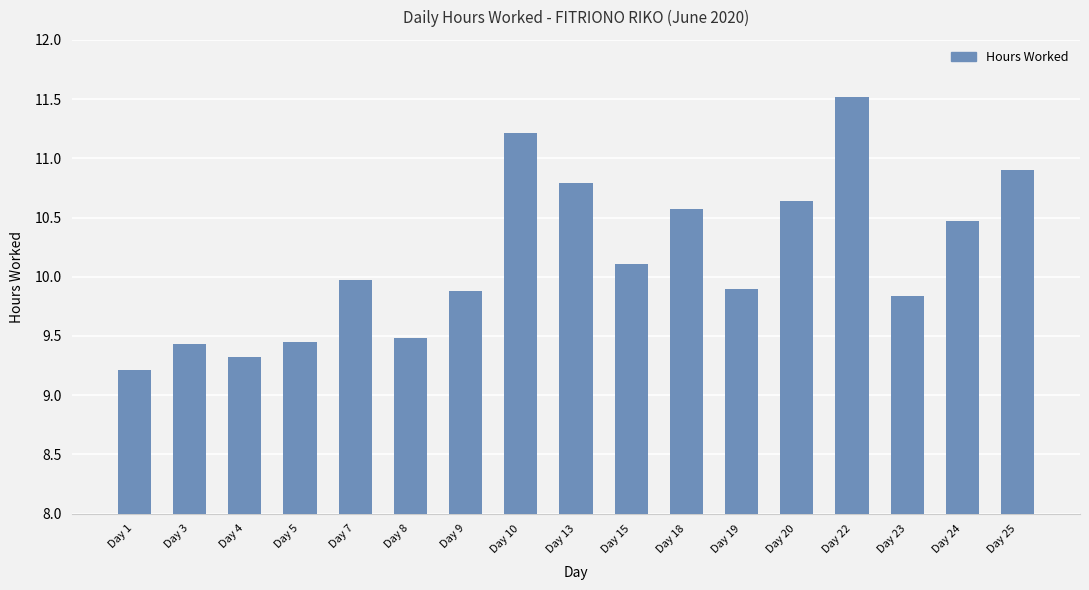

Which label corresponds to the smallest value in the chart?

Day 1